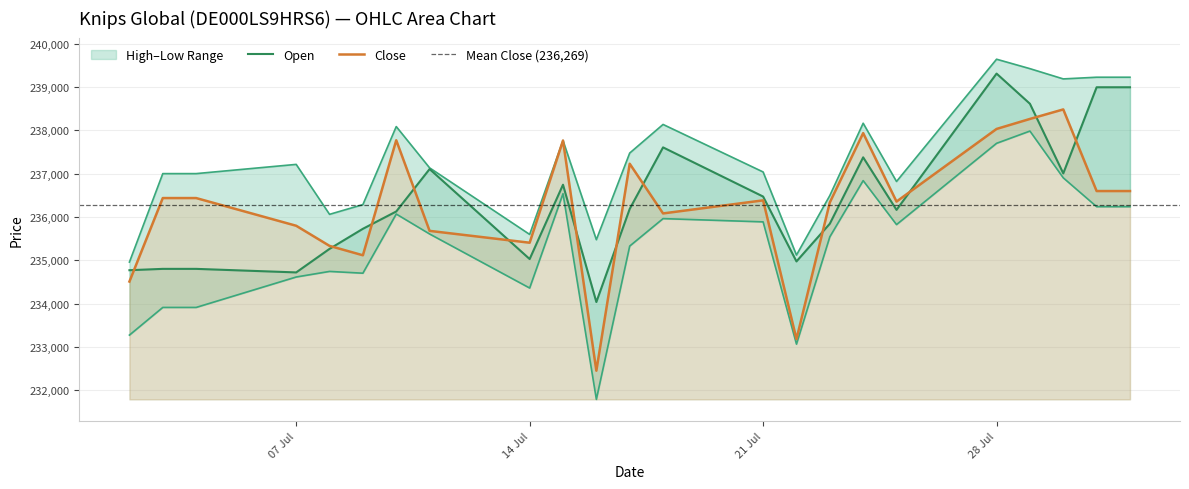

Where is the first local maximum for Close?

10.07.2025